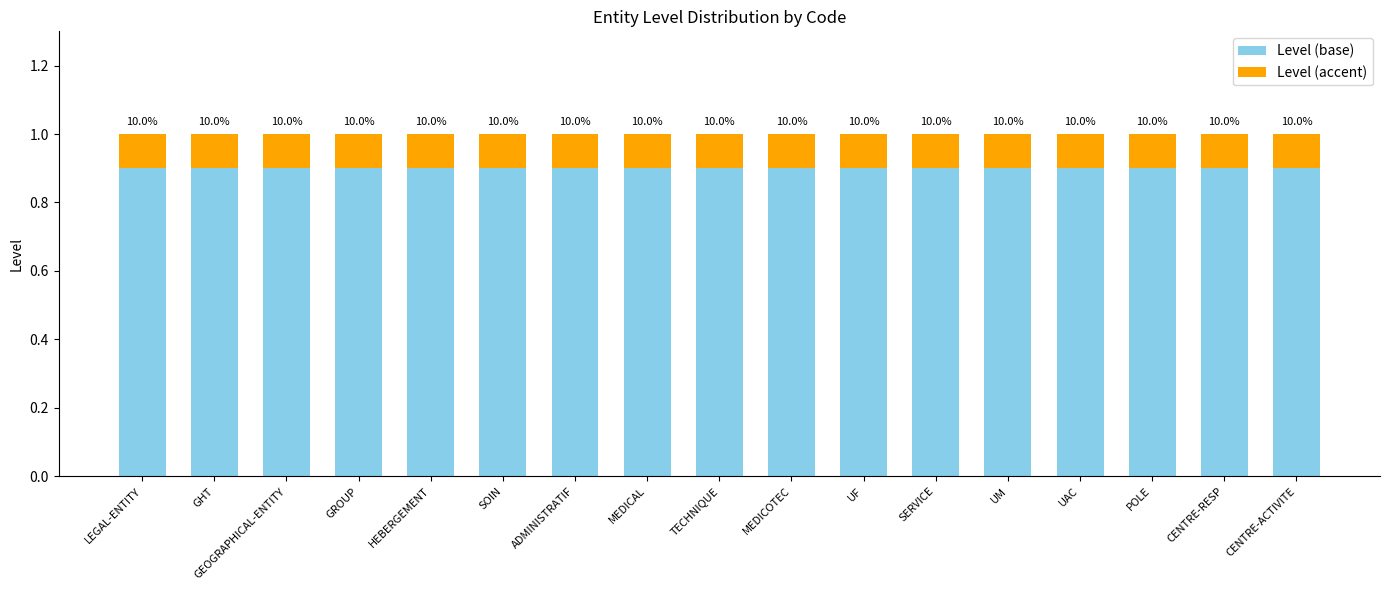

Is it true that Level (accent) equals 0.2 at POLE?

False